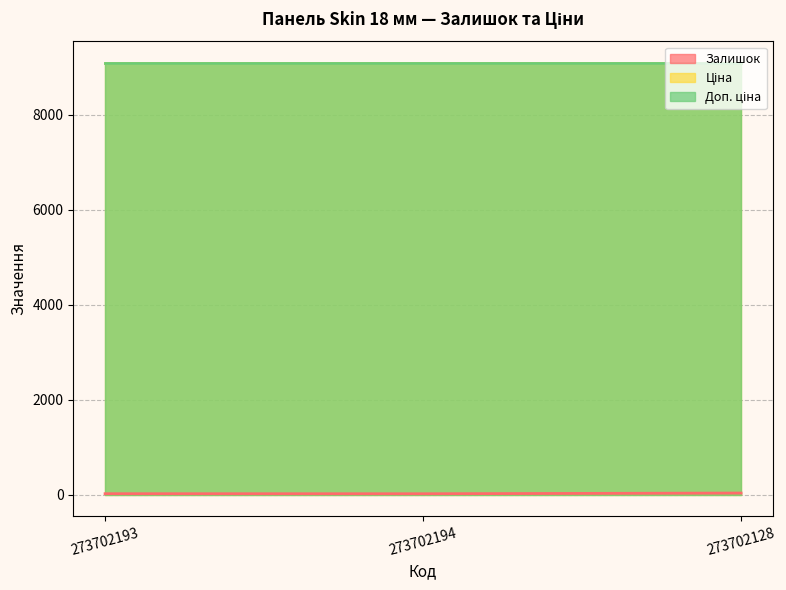

What is the greatest value displayed?

9092.0